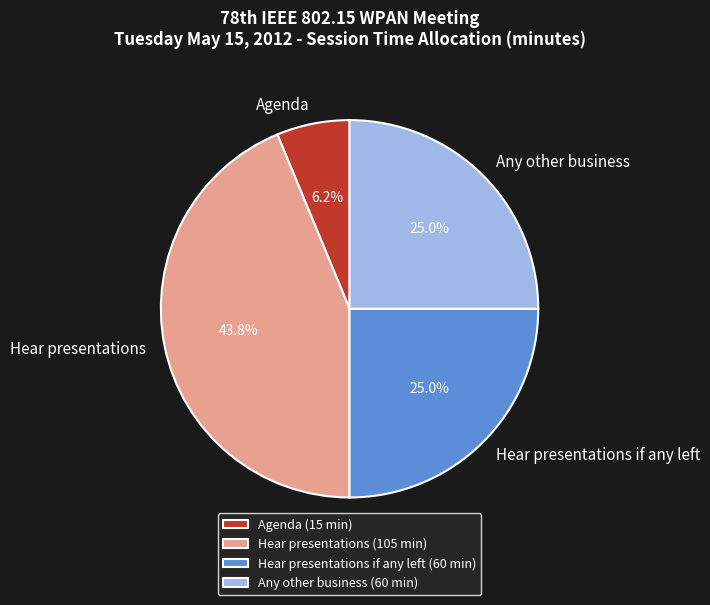

Is Hear presentations the majority of the pie?

No